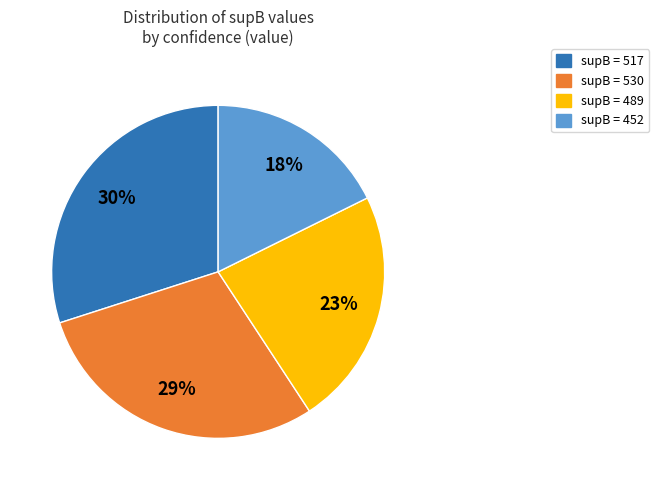

Which slice is the smallest?

supB = 452